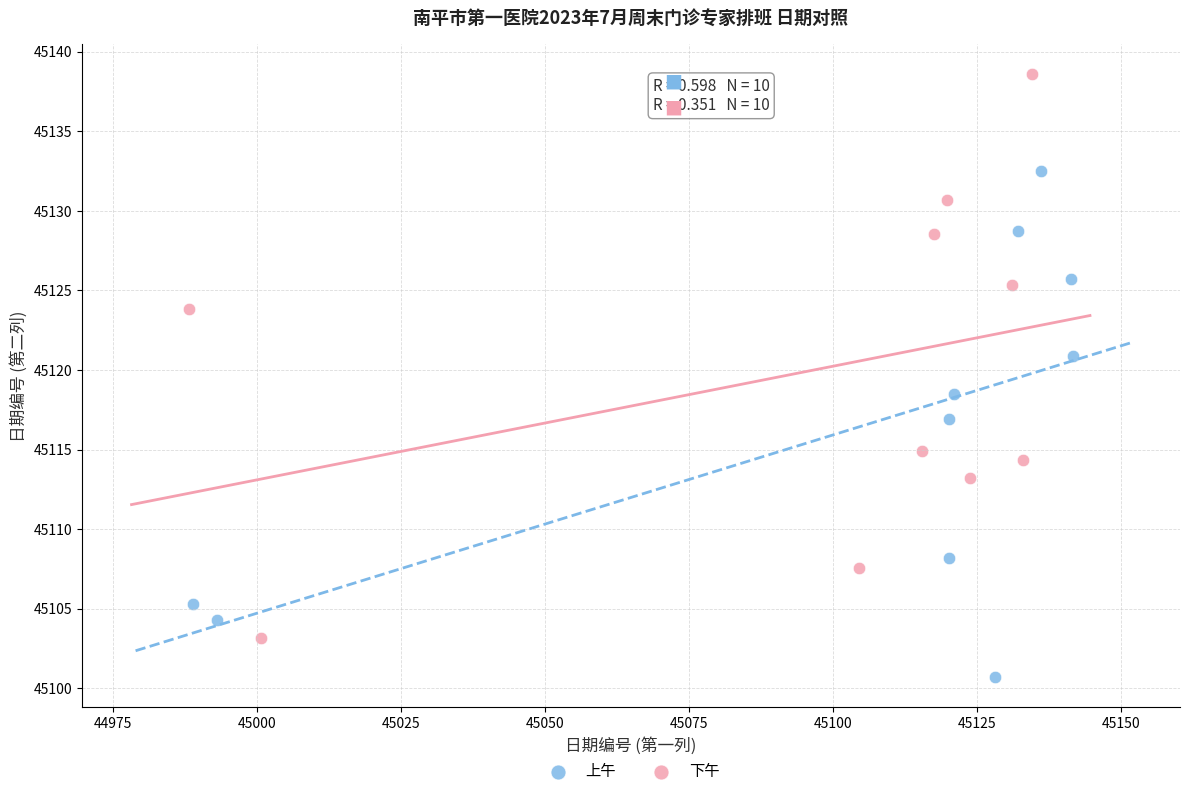

Which series reaches the minimum Y coordinate?

上午